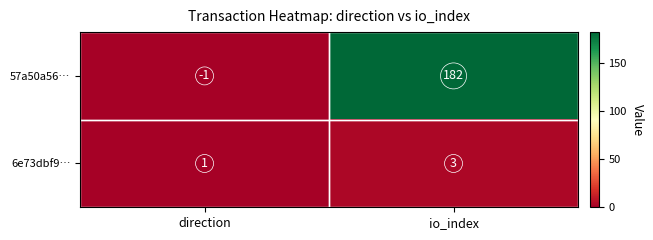

How many categories are shown in the chart?

2